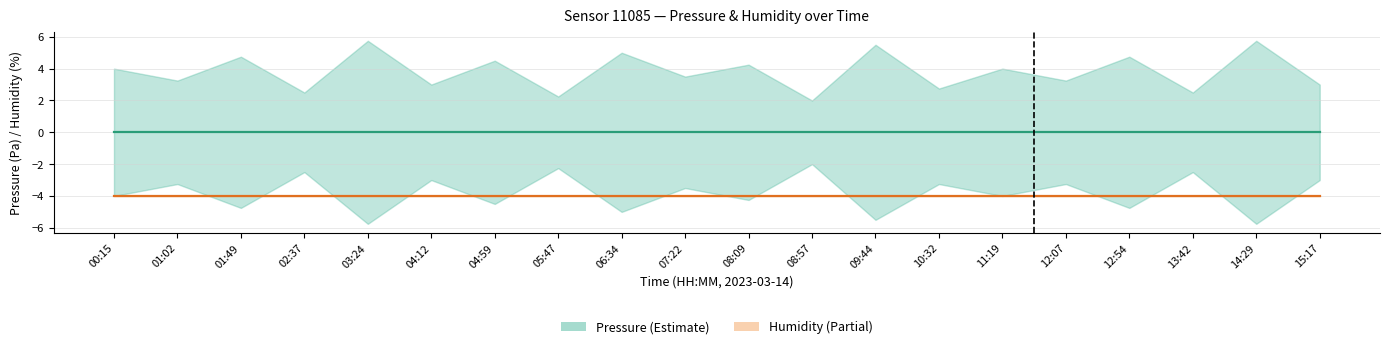

True or false: humidity has a value of -1 at 11:19.

False